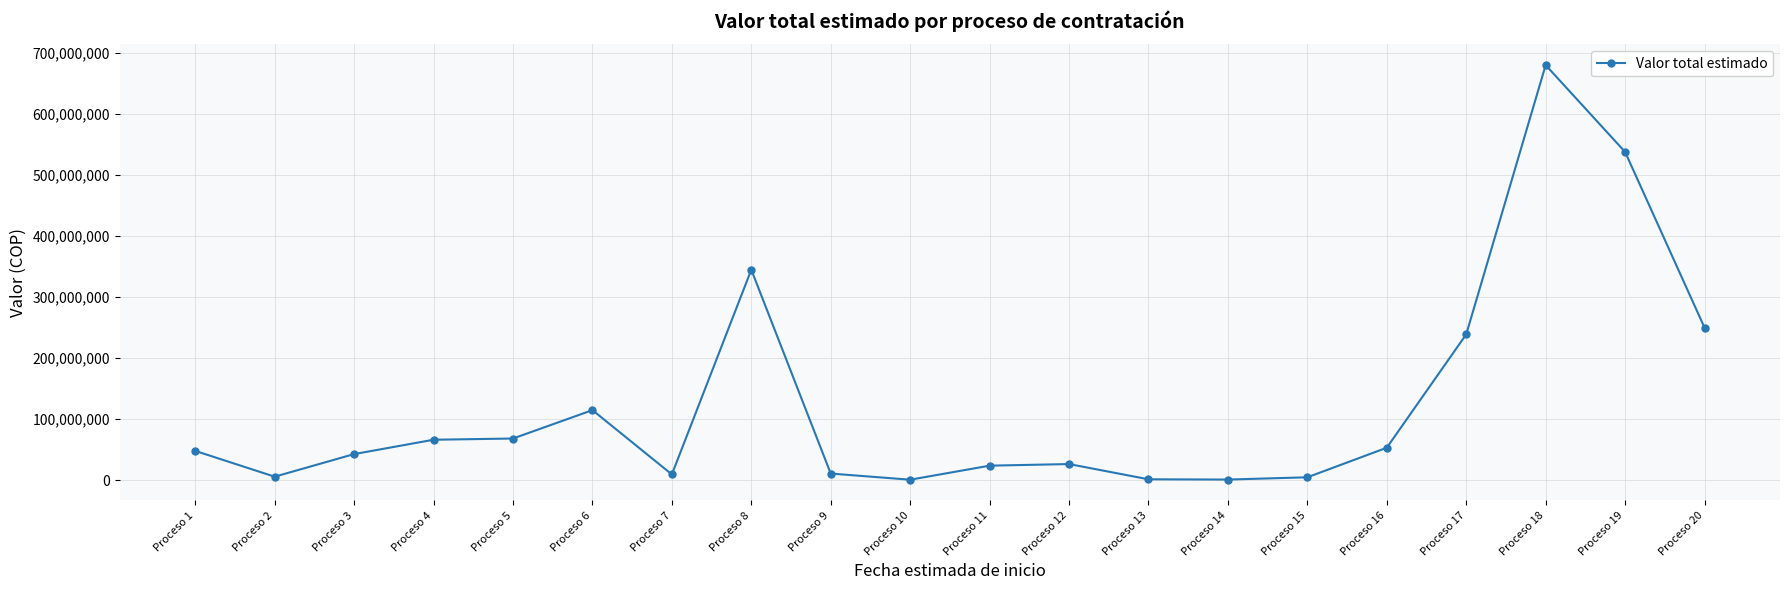

What is the greatest value displayed?

680000000